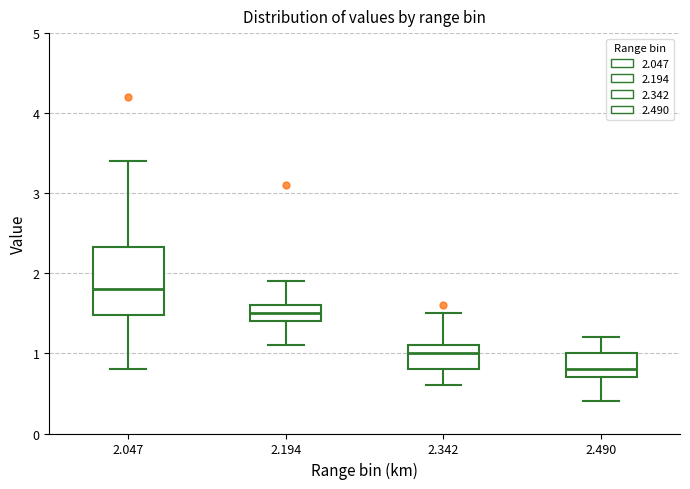

Comparing the boxes themselves (not the whiskers), which one is the tallest?

2.047